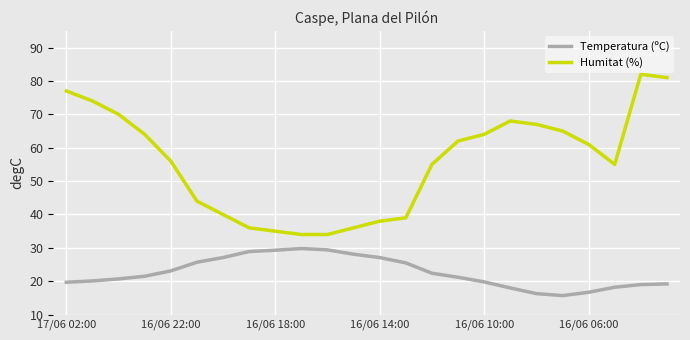

True or false: Temperatura (ºC) and Humitat (%) cross at least once.

False